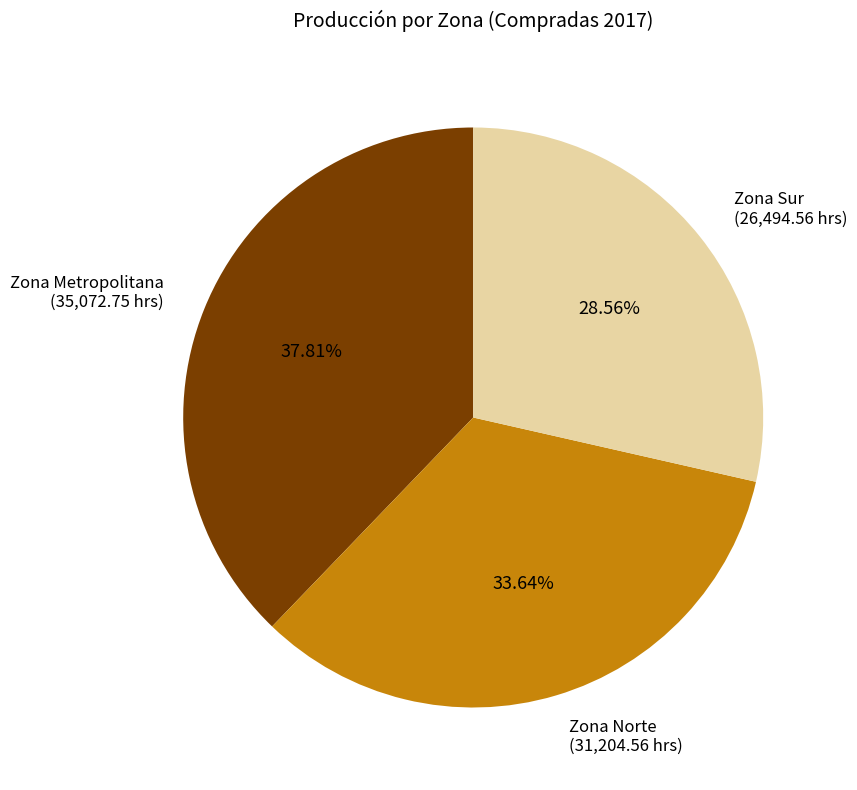

What is the smallest slice in the pie chart?

Zona Sur